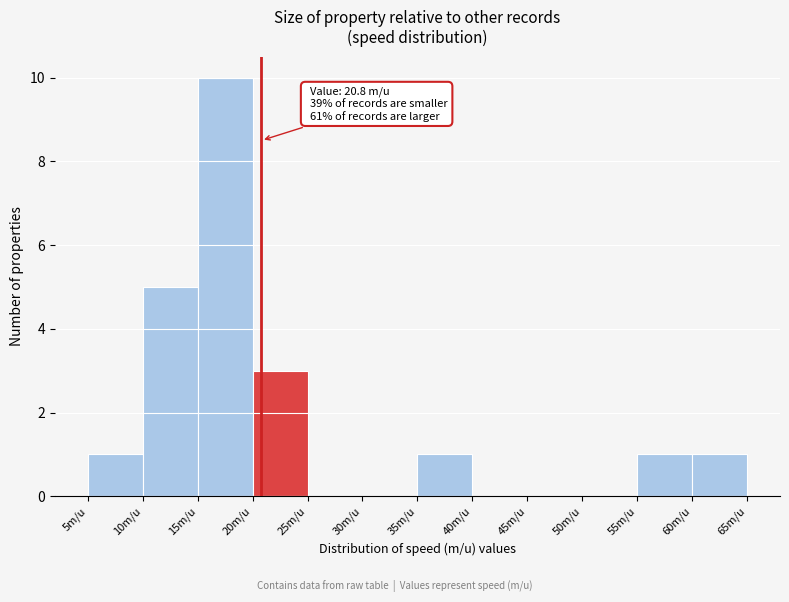

Over which range of the x-axis is the bar tallest?

15 to 20